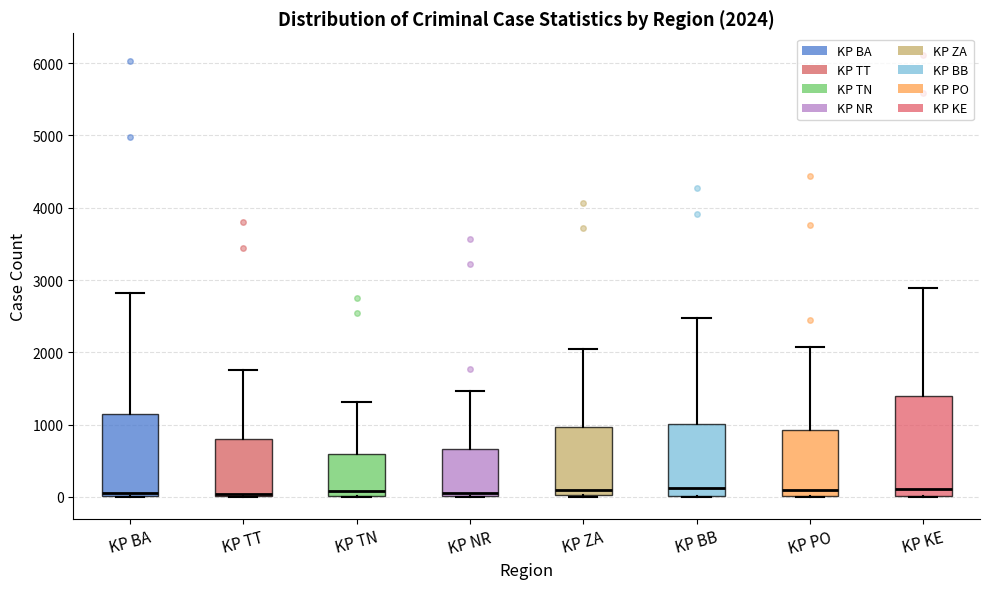

Which box is the tallest, from its lower edge to its upper edge?

KP KE